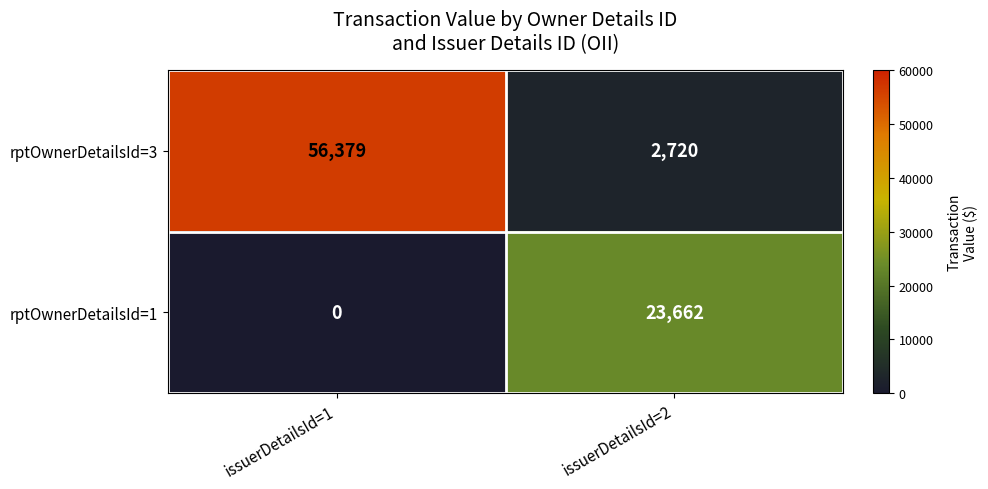

What is the maximum value shown in the chart?

56379